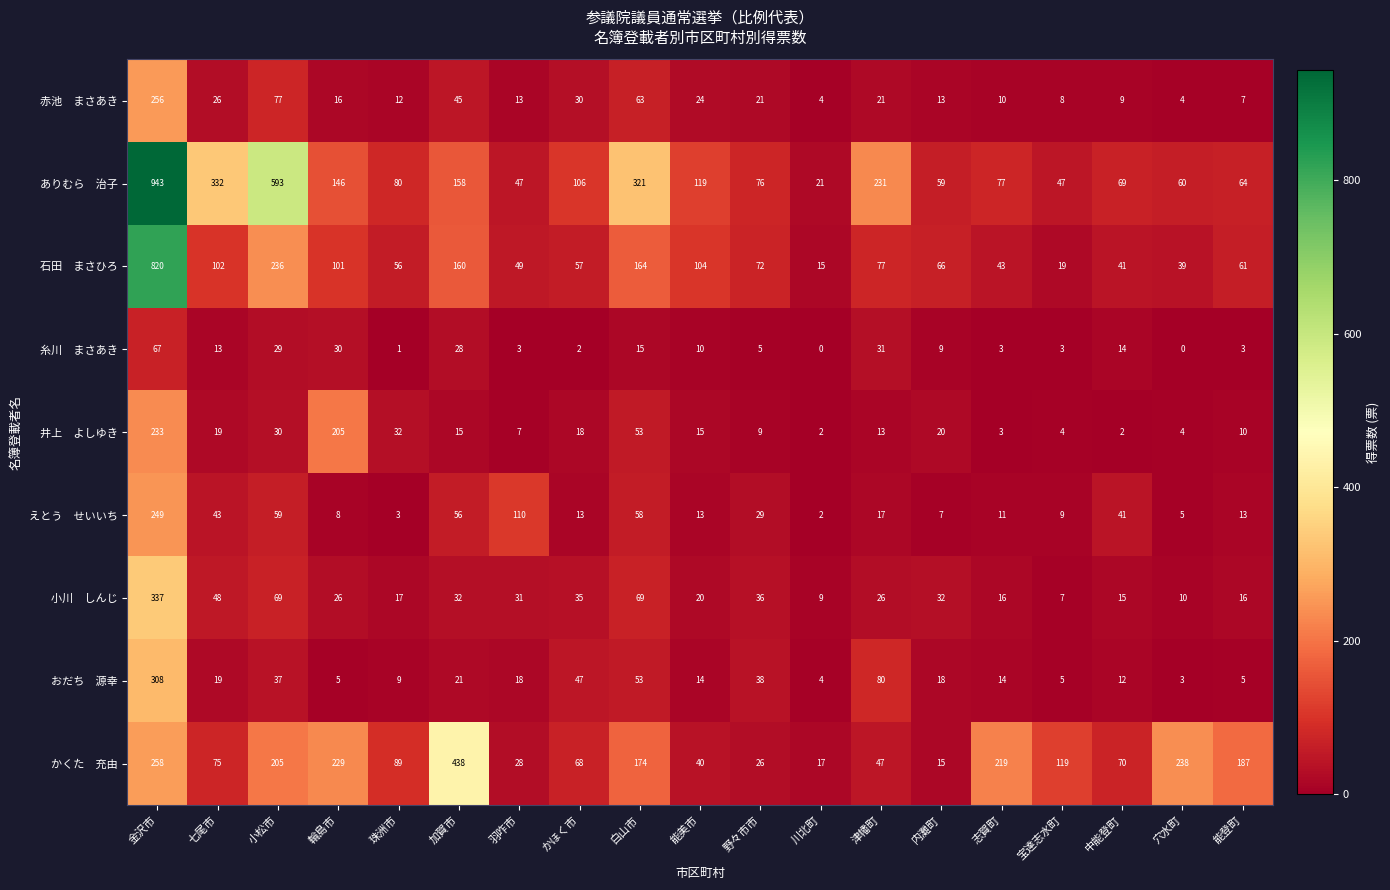

What is the total value across all series at 加賀市?

953